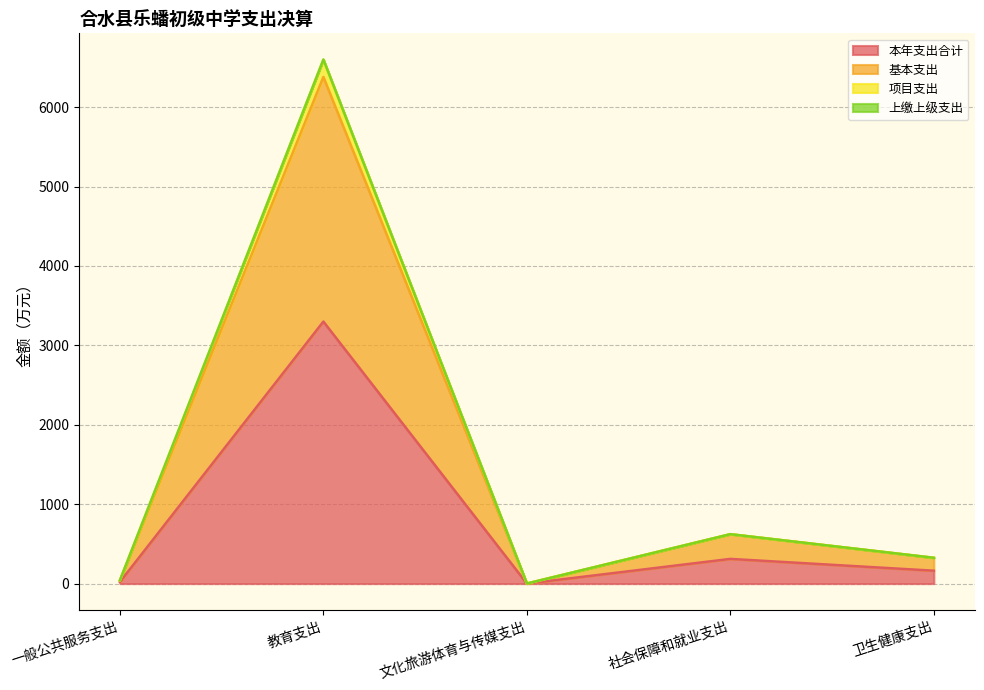

Which category has the lowest value across all series?

文化旅游体育与传媒支出